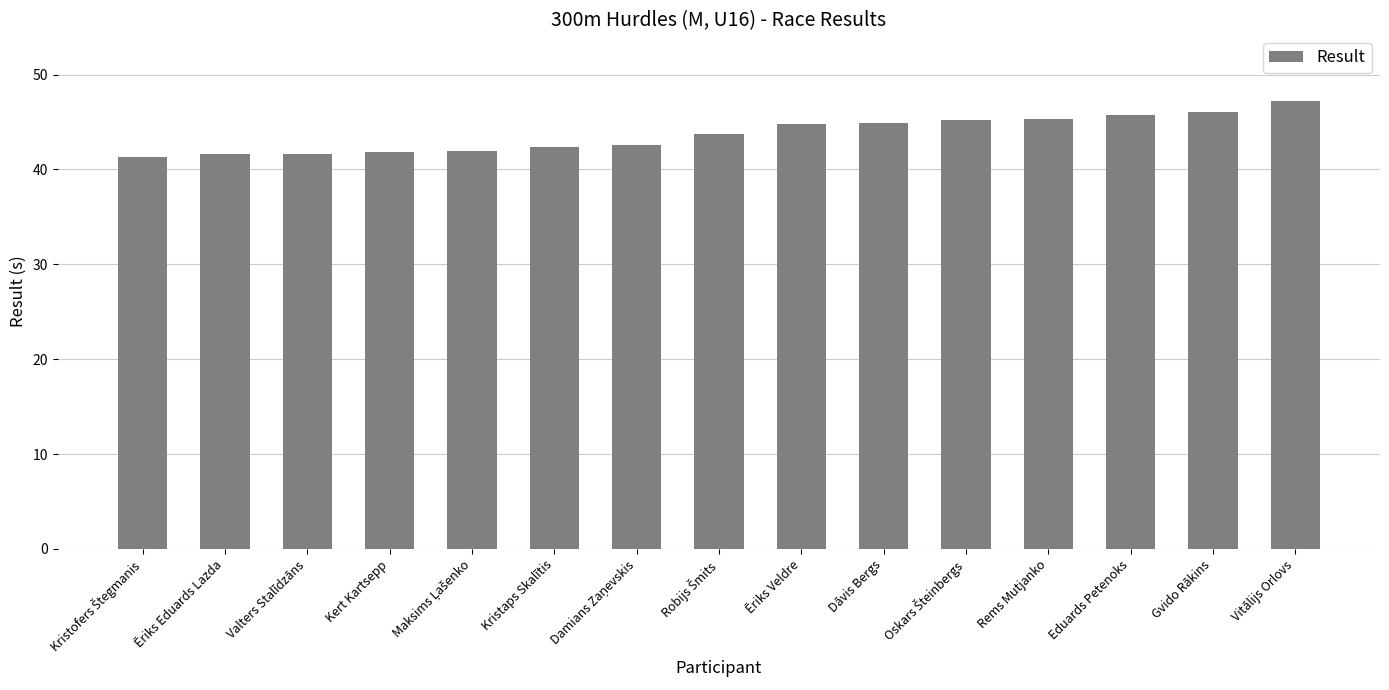

What value does the data have at Rems Mutjanko?

45.4